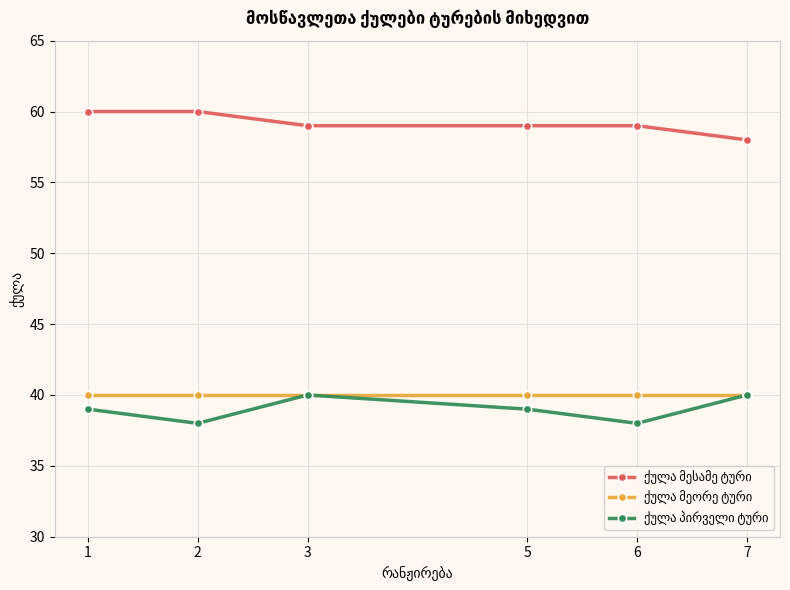

The ქულა მეორე ტური series shows 70 at 1. True or false?

False